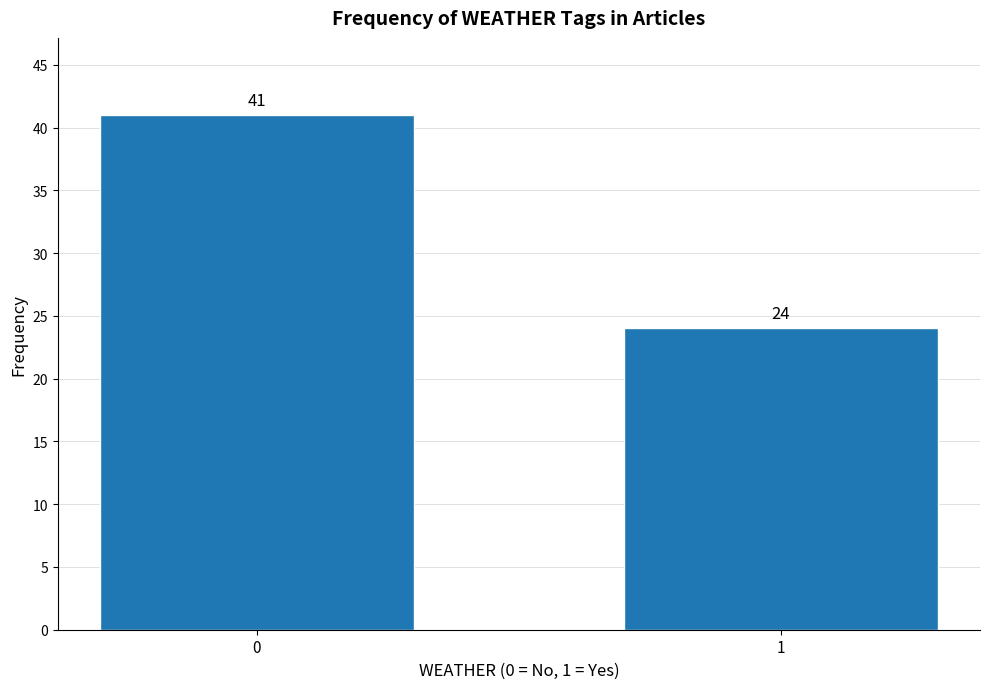

Reading left to right, what are all the values shown in this chart?

0=41	1=24